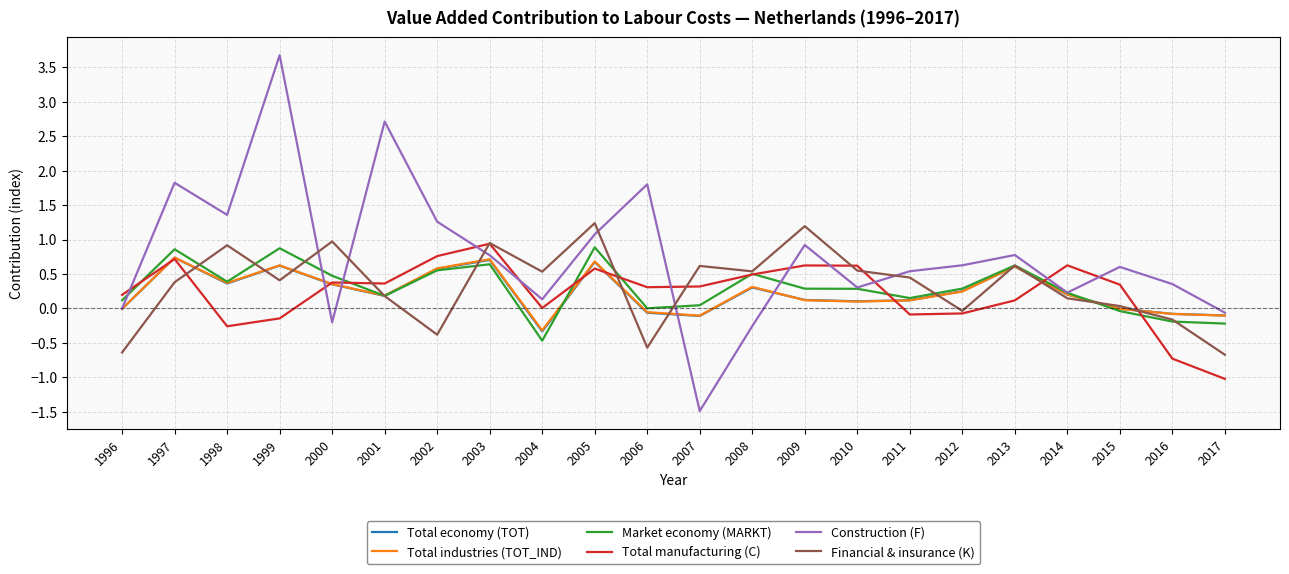

What value does the Total economy (TOT) series have at 2011?

0.1